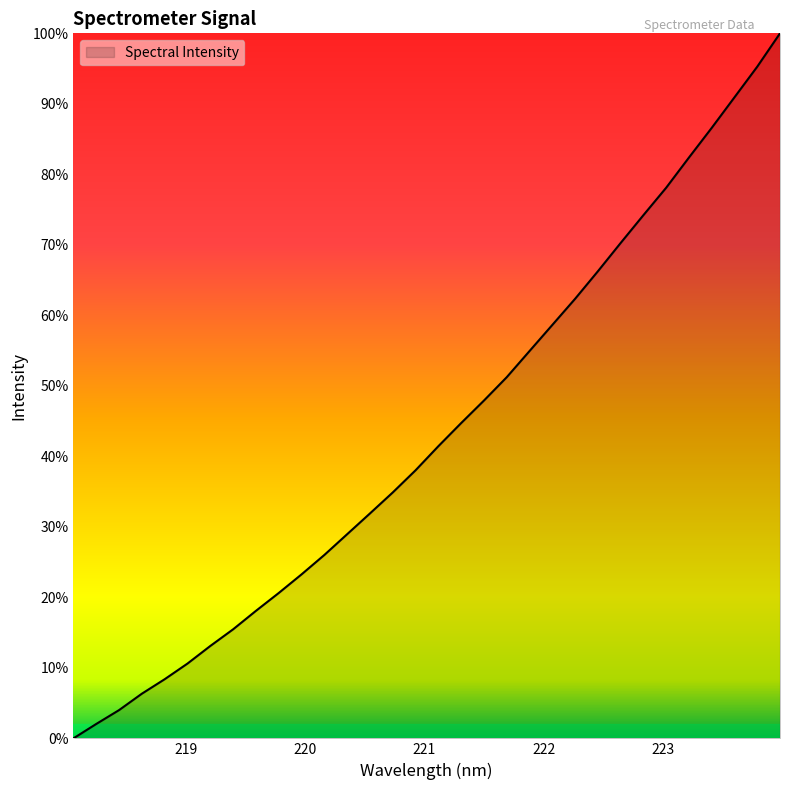

Does the chart display data point markers on the line(s)?

No